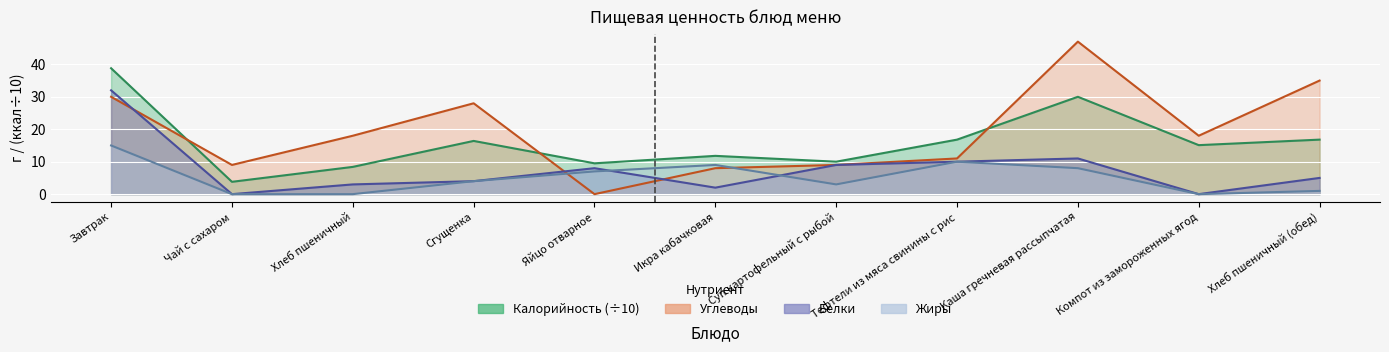

Reading right to left, list all the values displayed in this chart.

Калорийность: Хлеб пшеничный (обед)=16.8	Компот из замороженных ягод=15.1	Каша гречневая рассыпчатая=30.0	Тефтели из мяса свинины с рис=16.8	Суп картофельный с рыбой=10.0	Икра кабачковая=11.8	Яйцо отварное=9.5	Сгущенка=16.4	Хлеб пшеничный=8.4	Чай с сахаром=3.8	Завтрак=38.8
Белки: Хлеб пшеничный (обед)=5.0	Компот из замороженных ягод=0.0	Каша гречневая рассыпчатая=11.0	Тефтели из мяса свинины с рис=10.0	Суп картофельный с рыбой=9.0	Икра кабачковая=2.0	Яйцо отварное=8.0	Сгущенка=4.0	Хлеб пшеничный=3.0	Чай с сахаром=0.0	Завтрак=32.0
Жиры: Хлеб пшеничный (обед)=1.0	Компот из замороженных ягод=0.0	Каша гречневая рассыпчатая=8.0	Тефтели из мяса свинины с рис=10.0	Суп картофельный с рыбой=3.0	Икра кабачковая=9.0	Яйцо отварное=7.0	Сгущенка=4.0	Хлеб пшеничный=0.0	Чай с сахаром=0.0	Завтрак=15.0
Углеводы: Хлеб пшеничный (обед)=35.0	Компот из замороженных ягод=18.0	Каша гречневая рассыпчатая=47.0	Тефтели из мяса свинины с рис=11.0	Суп картофельный с рыбой=9.0	Икра кабачковая=8.0	Яйцо отварное=0.0	Сгущенка=28.0	Хлеб пшеничный=18.0	Чай с сахаром=9.0	Завтрак=30.0